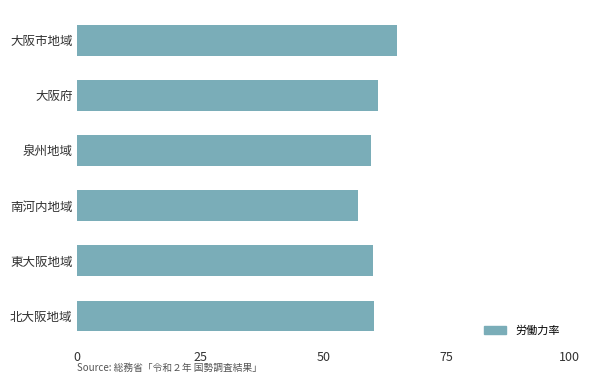

How many distinct data groups are displayed?

1